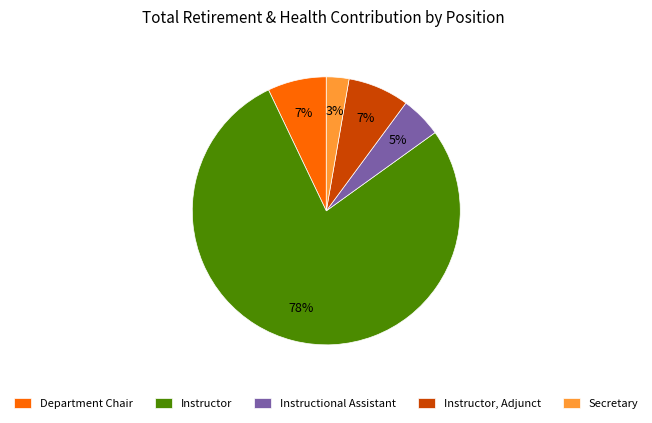

Does any single category account for the majority?

Yes